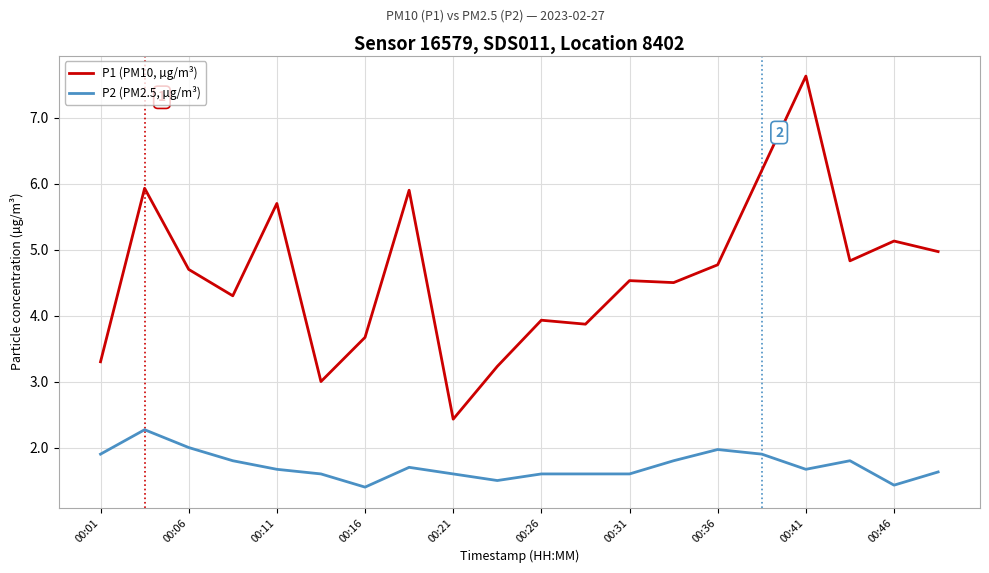

Which series has the widest spread of values?

P1 (PM10, µg/m³)